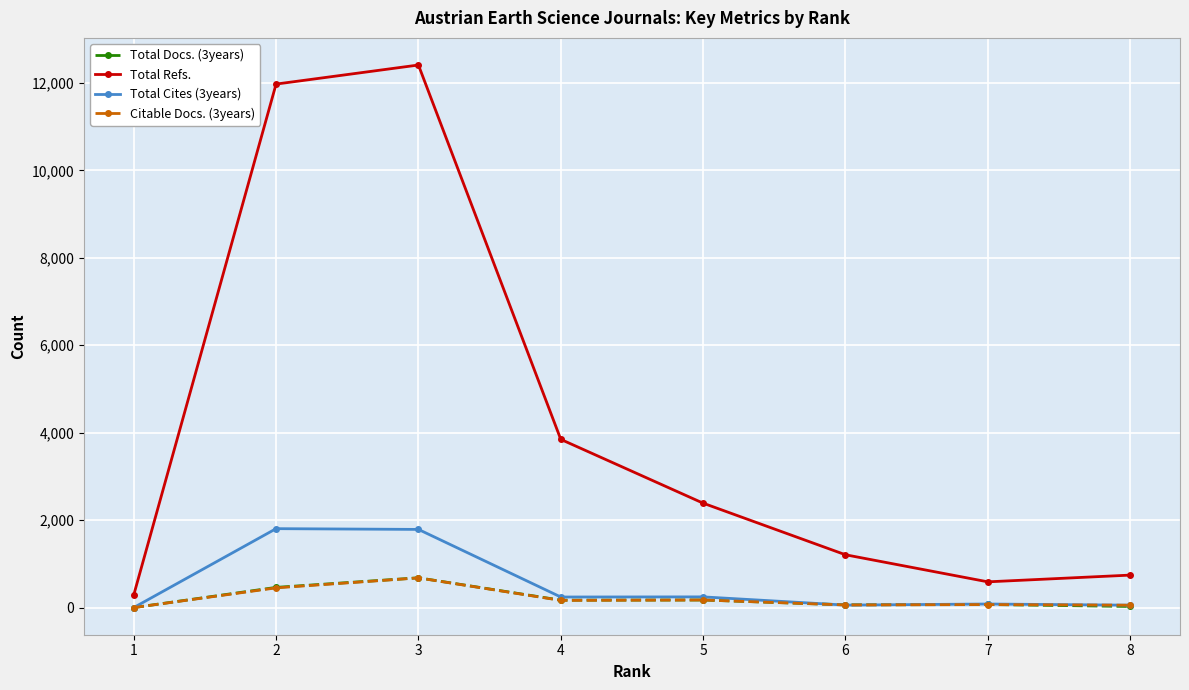

True or false: Total Refs. has more than 0 interior local peaks.

True